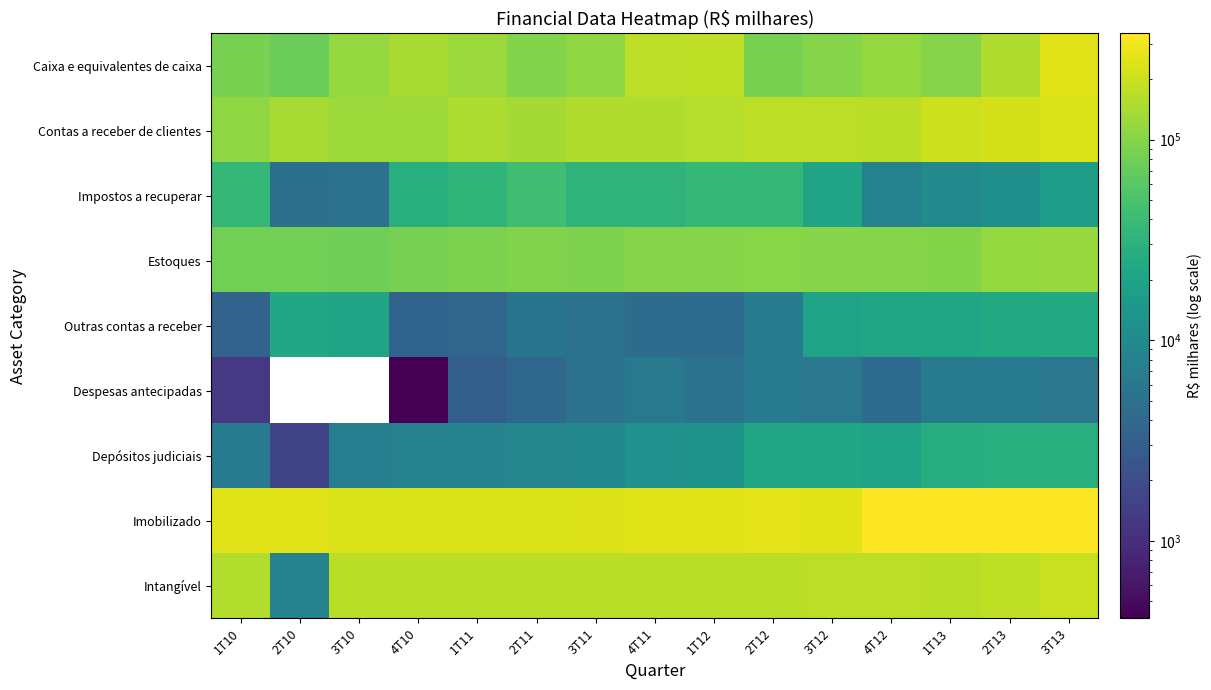

At 2T11, list the series in order from smallest to largest.

Despesas antecipadas, Outras contas a receber, Depósitos judiciais, Impostos a recuperar, Caixa e equivalentes de caixa, Estoques, Contas a receber de clientes, Intangível, Imobilizado